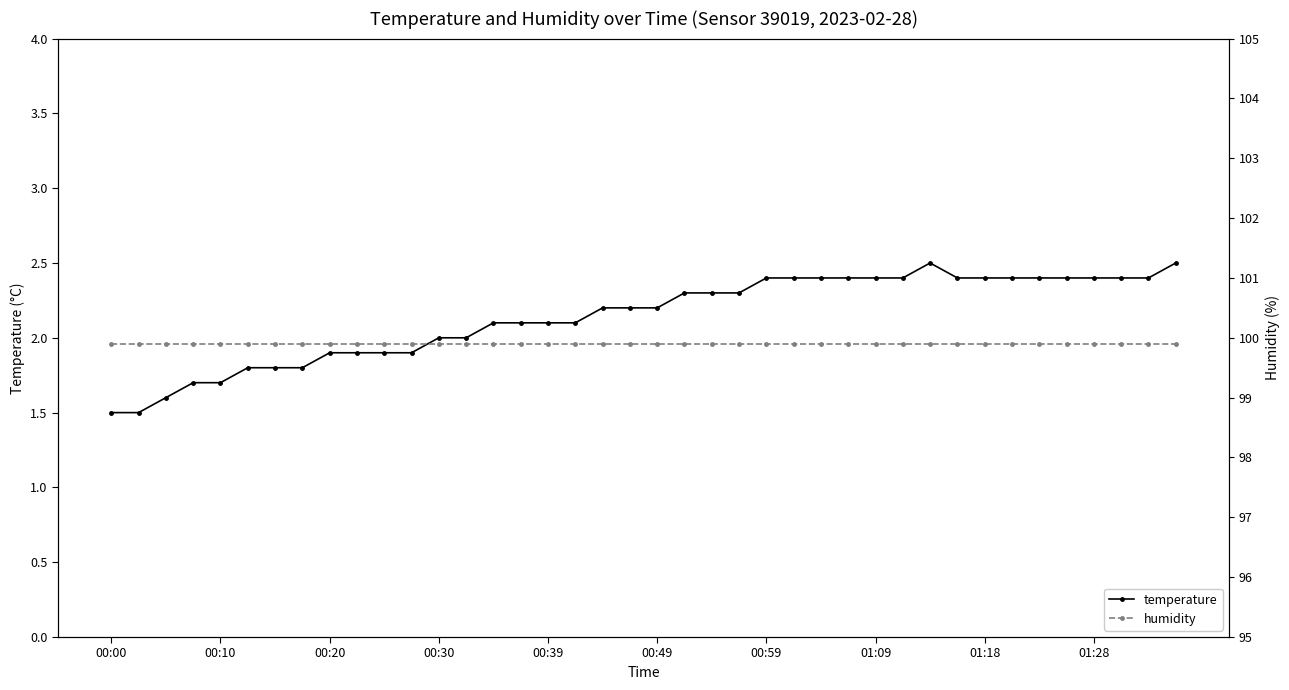

What is the lowest value of the temperature series?

1.5